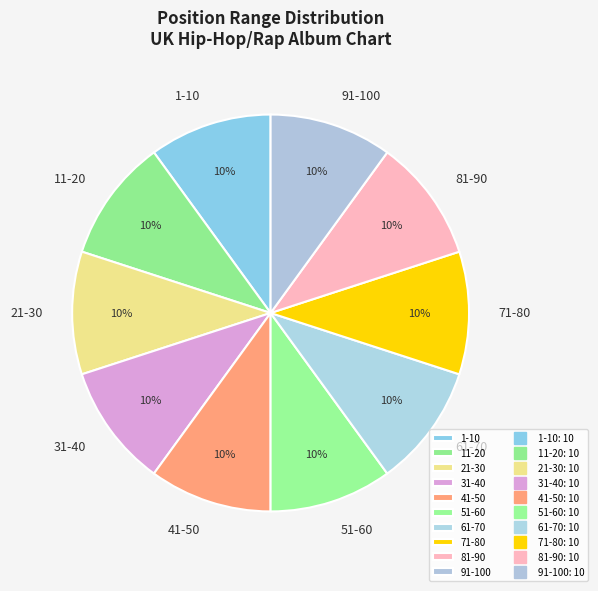

How many segments does this pie chart have?

10